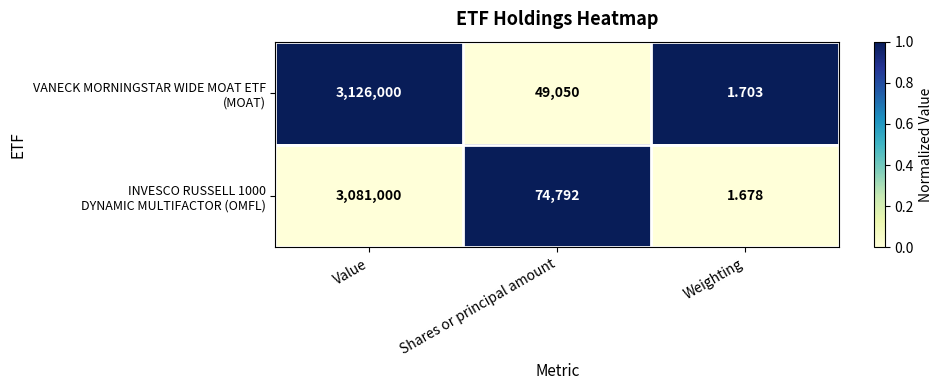

How many categories are shown in the chart?

3